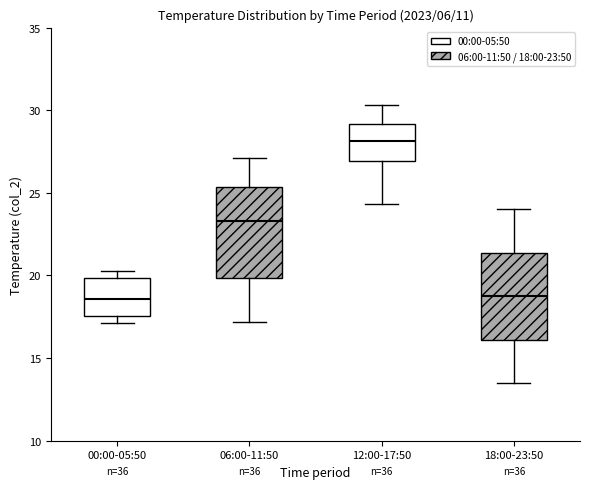

Reading left to right, transcribe this box plot: for each box, give where its median line is, the range the box spans, and where its two whiskers end, as read against the y-axis. The values are not printed on the chart, so give them approximately, as read against the axis.

00:00-05:50: median 18.5, box 17.5 to 20.0, whiskers 17.0 to 20.5
06:00-11:50: median 23.5, box 20.0 to 25.5, whiskers 17.0 to 27.0
12:00-17:50: median 28.0, box 27.0 to 29.0, whiskers 24.5 to 30.5
18:00-23:50: median 19.0, box 16.0 to 21.5, whiskers 13.5 to 24.0